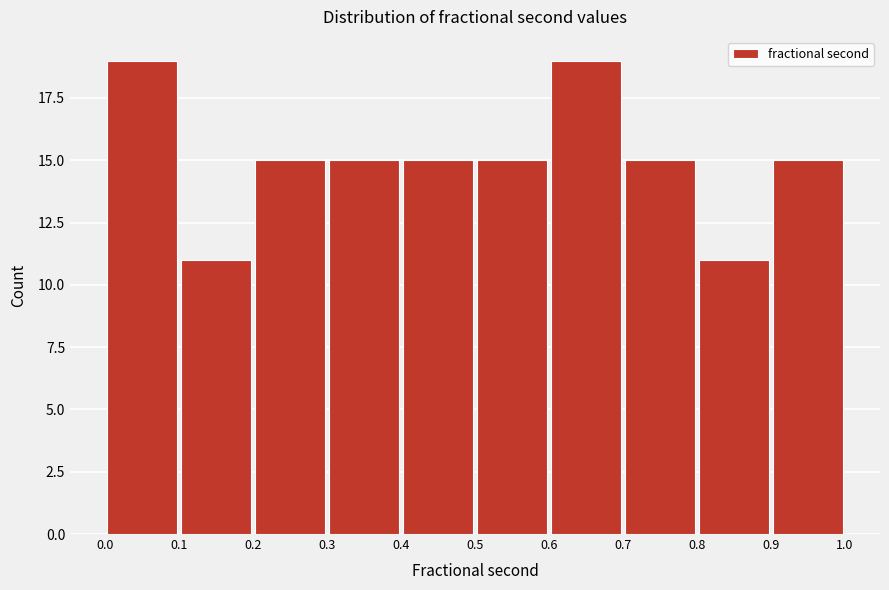

How tall is the bar that spans 0.1 to 0.2 on the x-axis? The values are not printed on the chart, so give them approximately, as read against the axis.

11